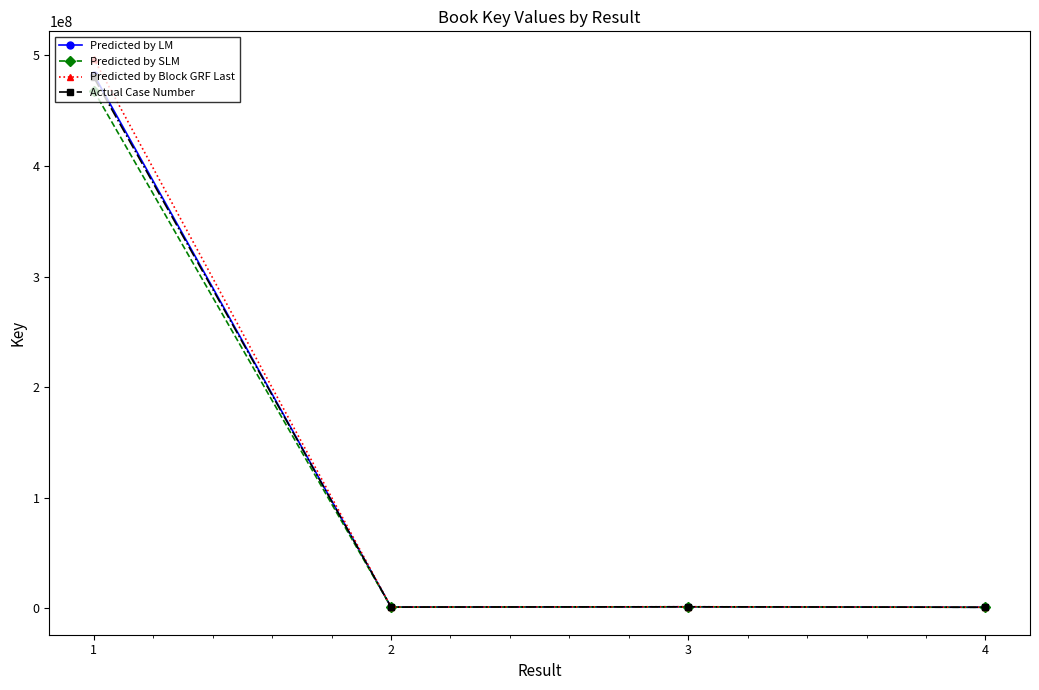

What is the maximum value shown in the chart?

496959935.2